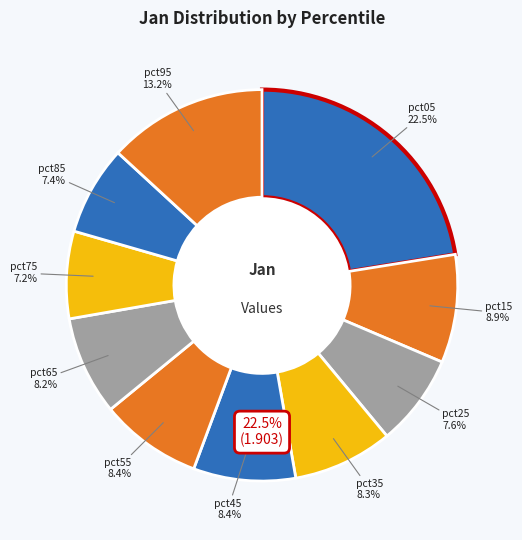

Does pct25 represent more than half of the total?

No